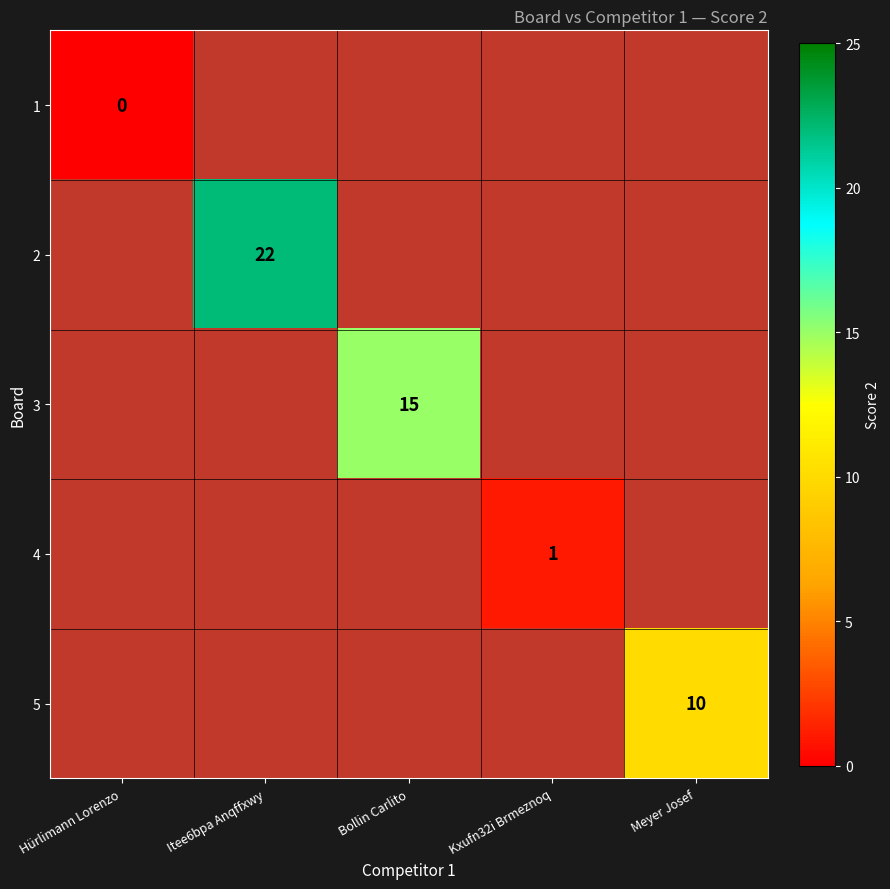

The 2 series shows 5 at Itee6bpa Anqffxwy. True or false?

False